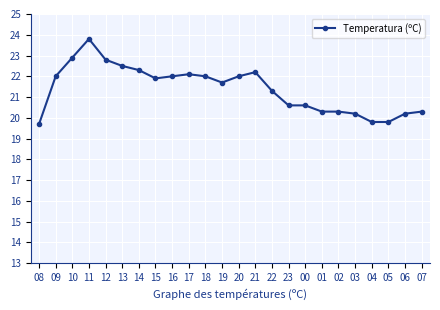

At which category does the data reach its first local valley?

15